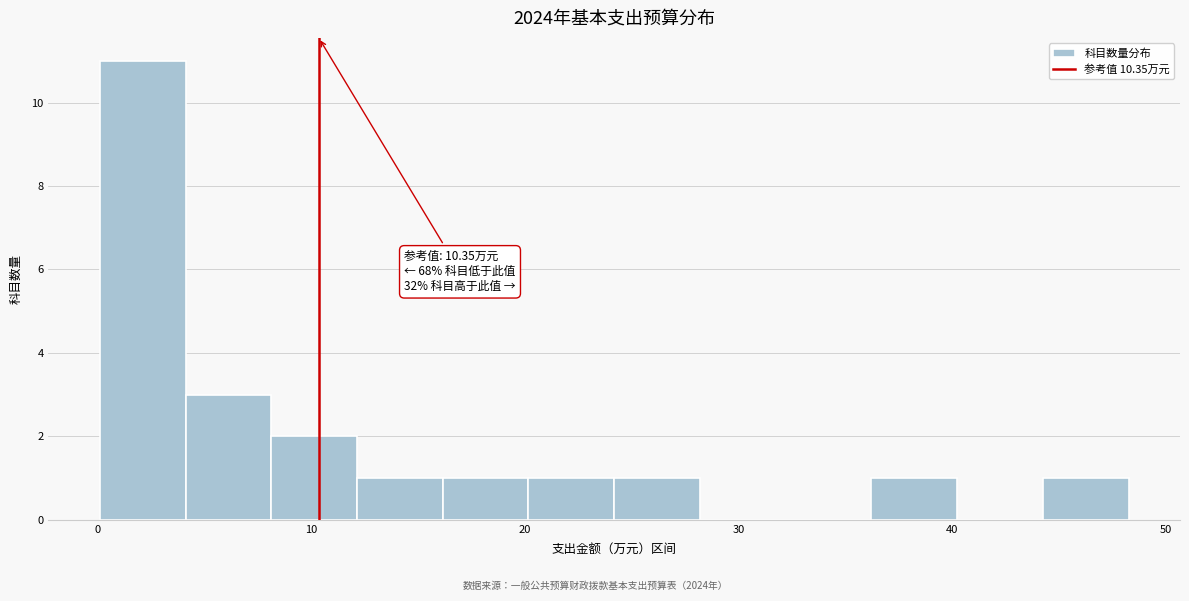

Which range on the x-axis has the tallest bar?

0 to 4